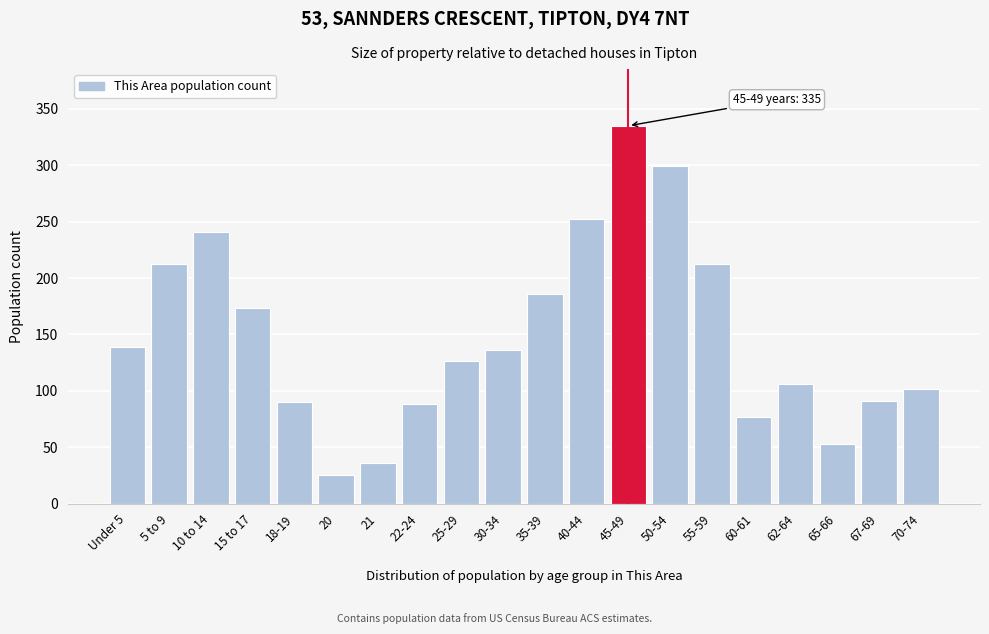

Between 15 to 17 and 62-64, which is larger?

15 to 17